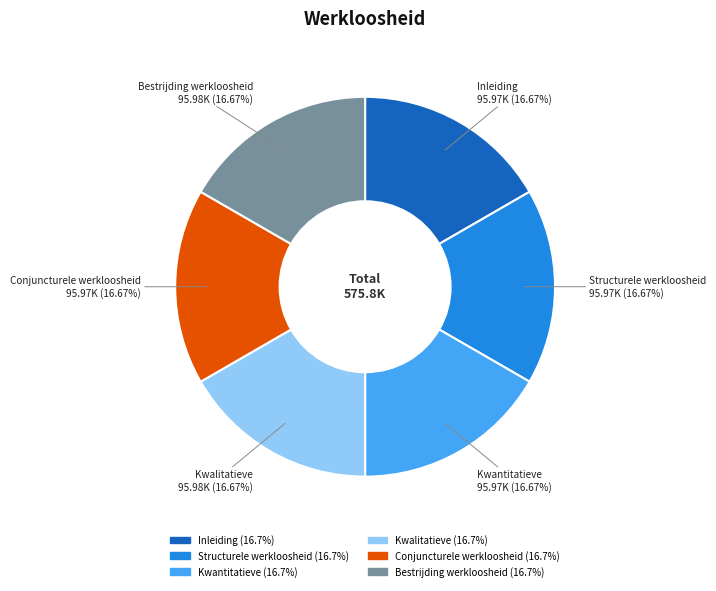

Is there any slice that represents more than half of the pie?

No